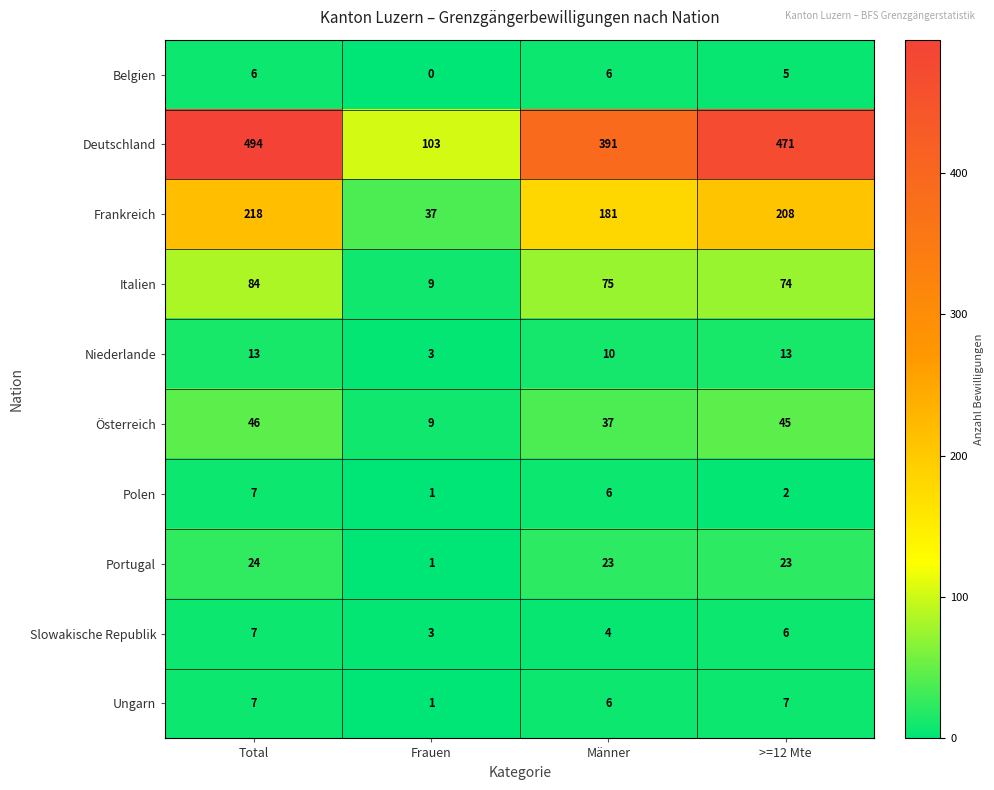

What is the difference between the second highest and second lowest values in the Frankreich series?

27